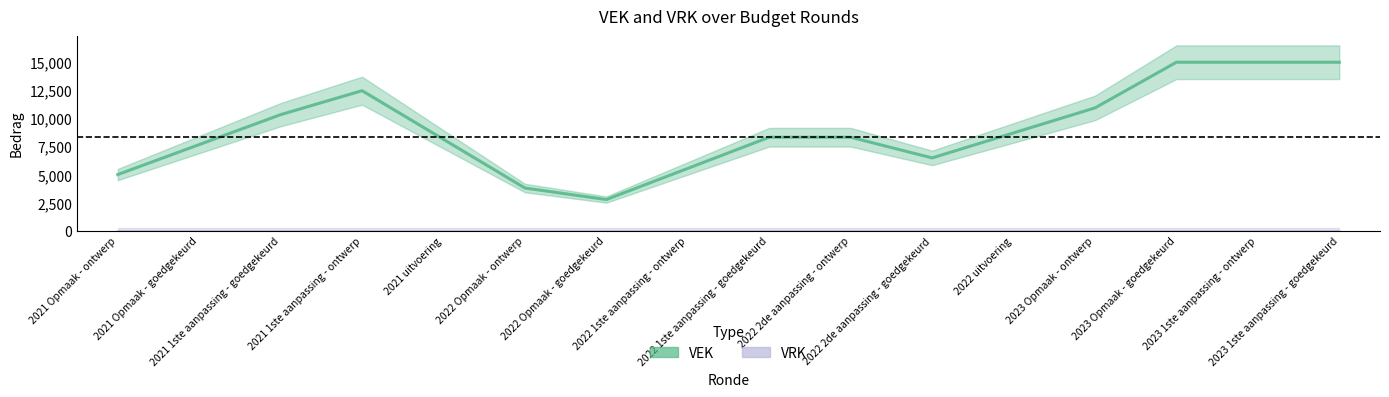

What is the average value of the VEK series?

8968